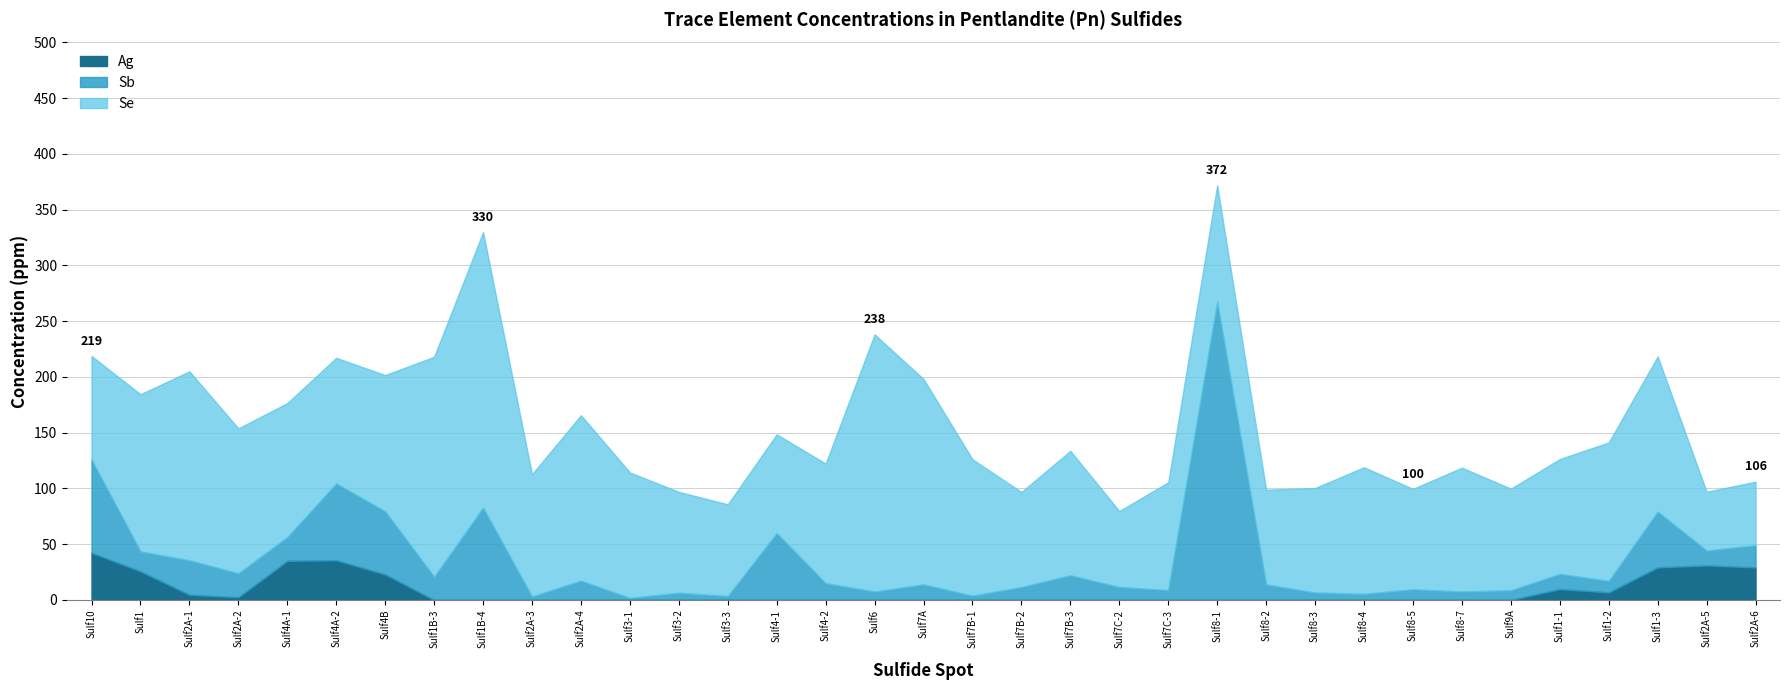

Rank the series by their average value, from highest to lowest.

Se, Sb, Ag